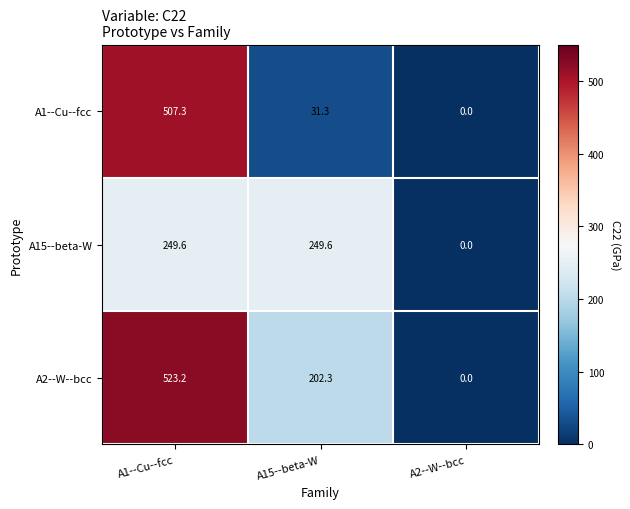

What is the average value of the A15--beta-W series?

166.4